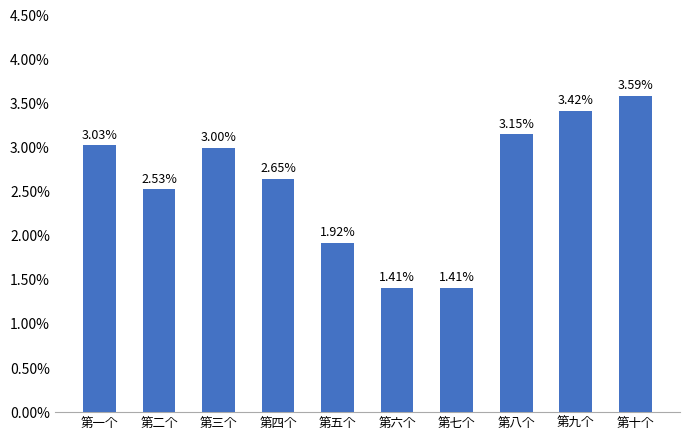

Where does the data first go above 3?

第一个